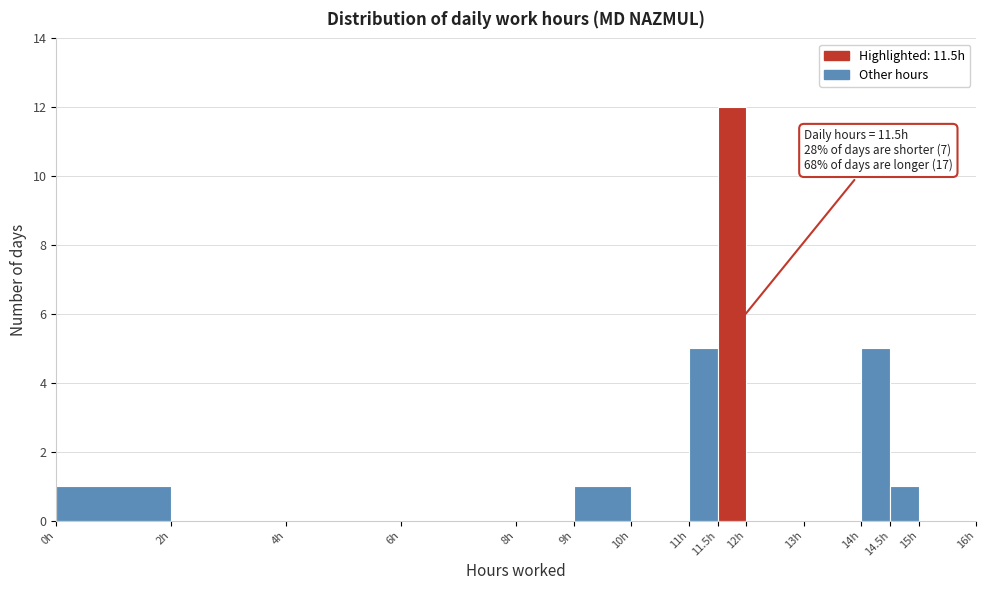

Over which range of the x-axis is the bar tallest?

11.5 to 12.0